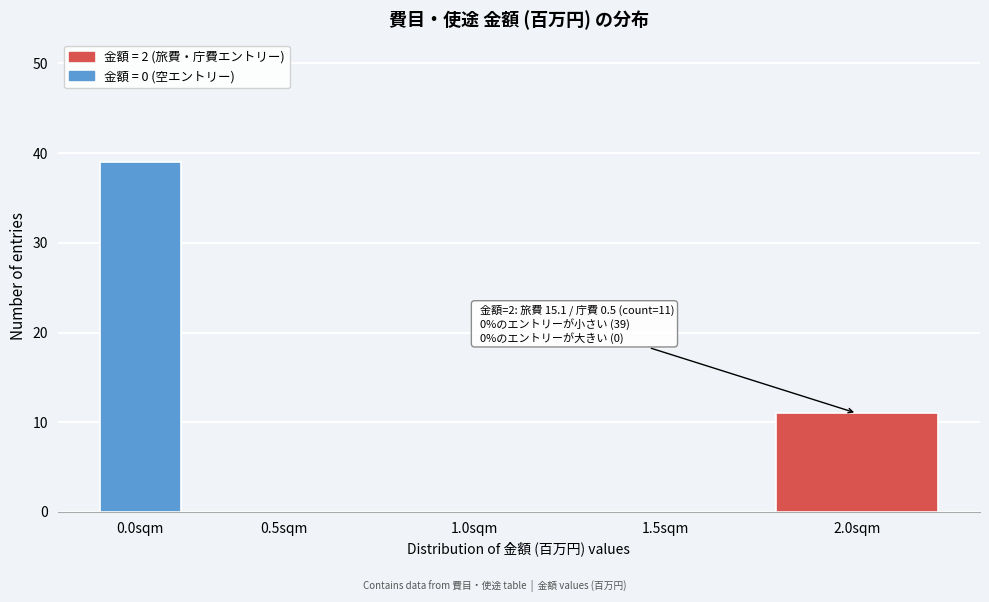

Reading left to right, what are all the values shown in this chart?

0.0sqm=39	0.5sqm=0	1.0sqm=0	1.5sqm=0	2.0sqm=11